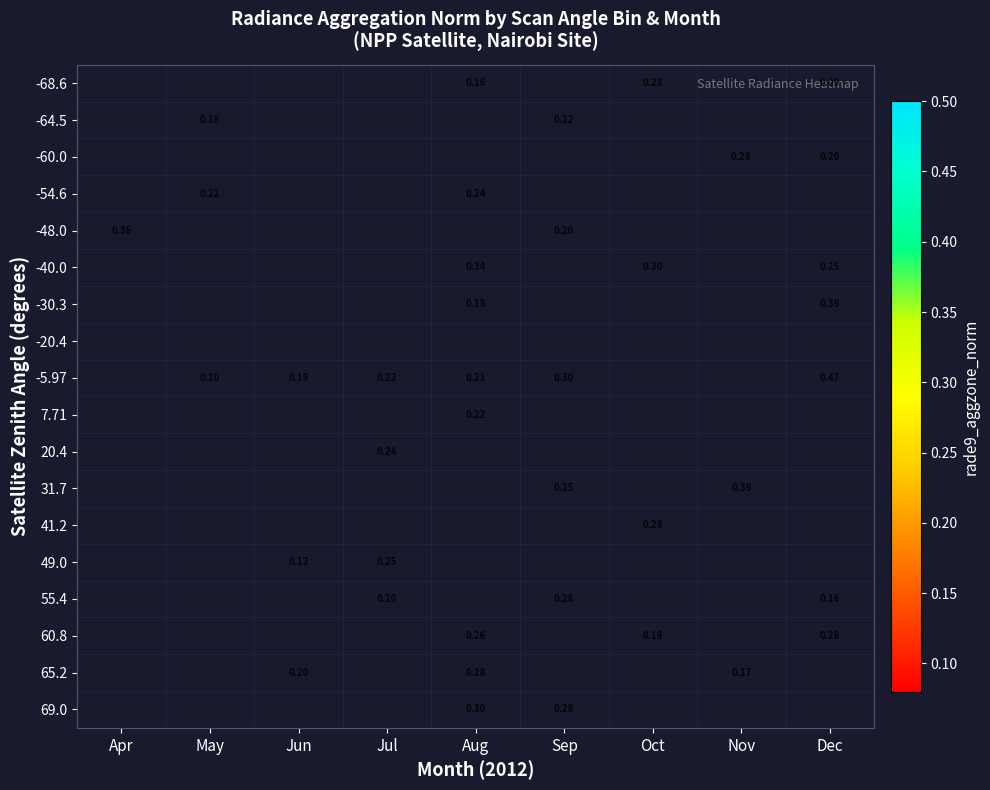

Which has a higher value, May or Jul?

Jul